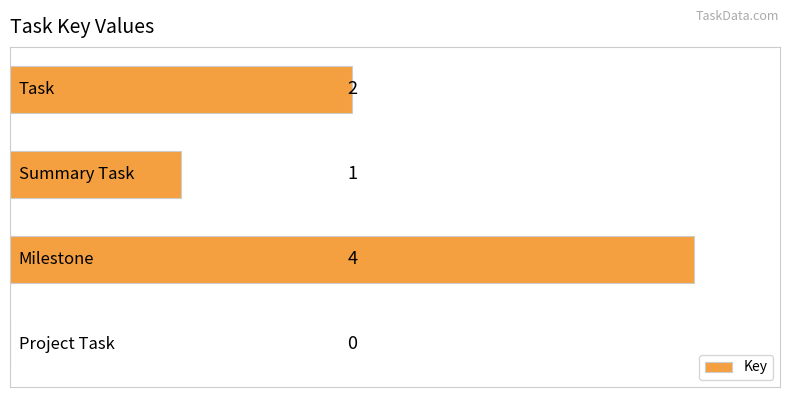

What is the sum of all values?

7